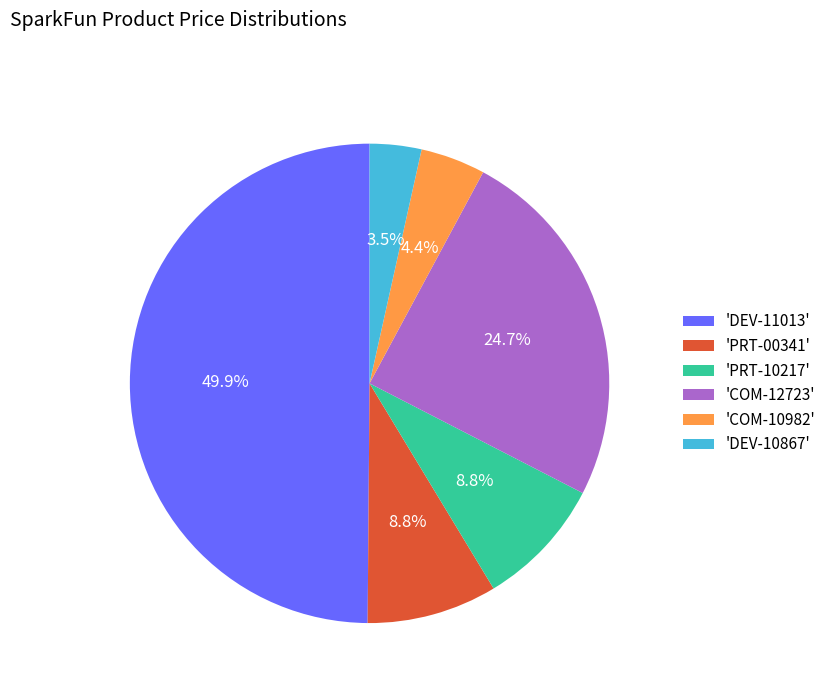

Approximately how many times larger is the value at 'DEV-10867' compared to 'COM-10982'?

0.8